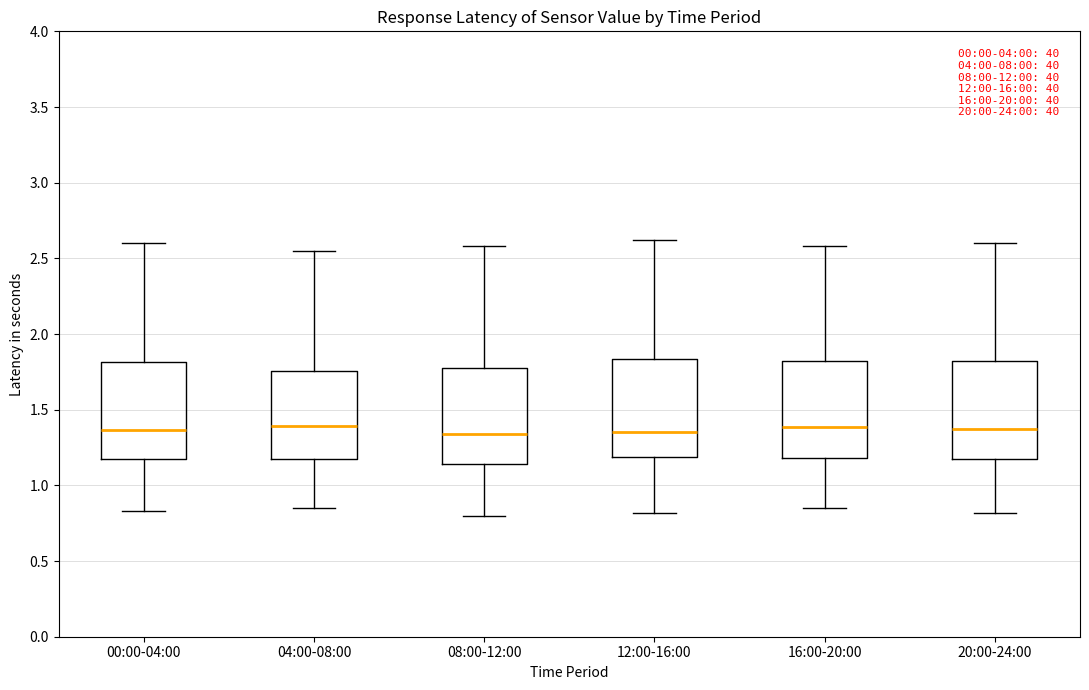

Reading left to right, transcribe this box plot: for each box, give where its median line is, the range the box spans, and where its two whiskers end, as read against the y-axis. The values are not printed on the chart, so give them approximately, as read against the axis.

00:00-04:00: median 1.35, box 1.20 to 1.80, whiskers 0.85 to 2.60
04:00-08:00: median 1.40, box 1.15 to 1.75, whiskers 0.85 to 2.55
08:00-12:00: median 1.35, box 1.15 to 1.80, whiskers 0.80 to 2.60
12:00-16:00: median 1.35, box 1.20 to 1.85, whiskers 0.80 to 2.60
16:00-20:00: median 1.40, box 1.20 to 1.80, whiskers 0.85 to 2.60
20:00-24:00: median 1.40, box 1.20 to 1.80, whiskers 0.80 to 2.60